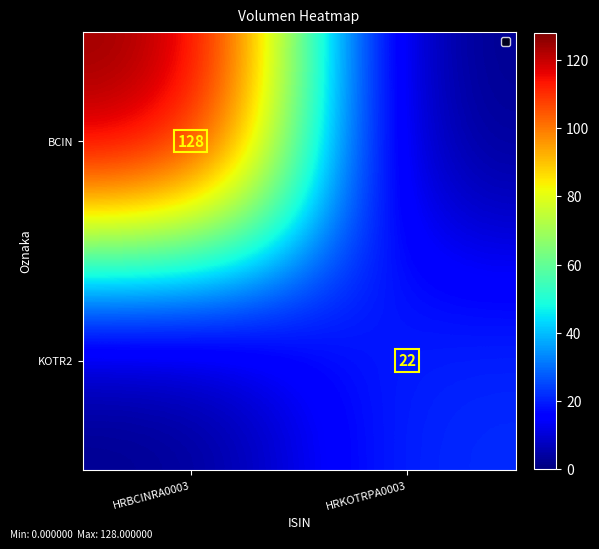

The KOTR2 series shows 8 at HRKOTRPA0003. True or false?

False